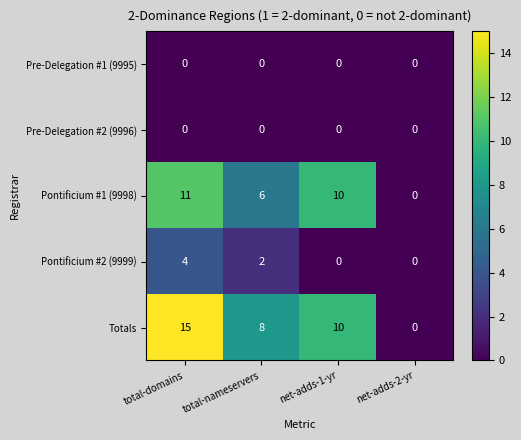

Reading left to right, list all the values displayed in this chart.

Pre-Delegation #1 (9995): 0	0	0	0
Pre-Delegation #2 (9996): 0	0	0	0
Pontificium #1 (9998): 11	6	10	0
Pontificium #2 (9999): 4	2	0	0
Totals: 15	8	10	0